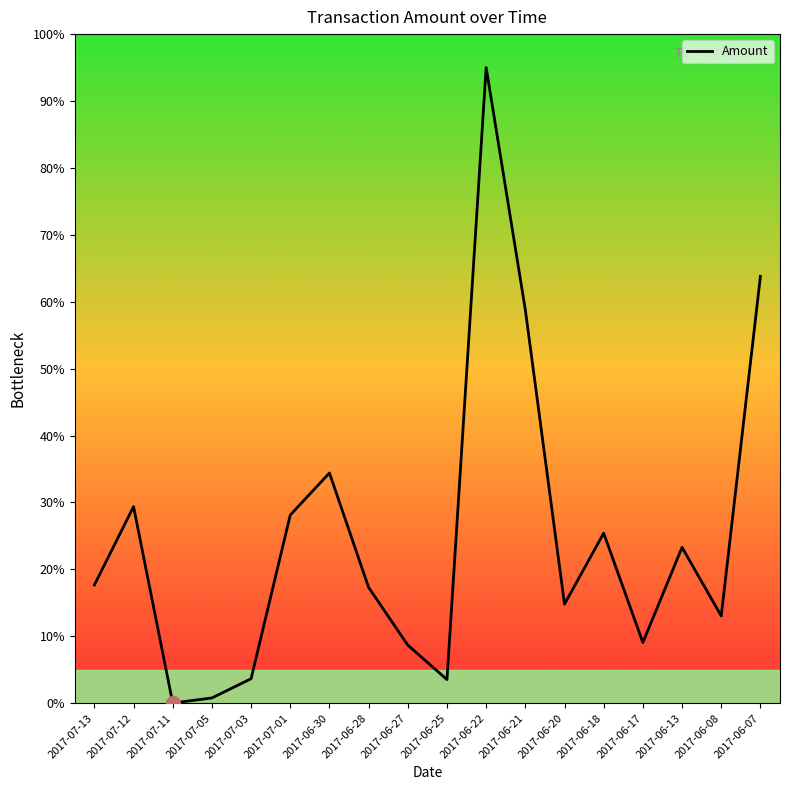

How many lines are shown in the chart?

1